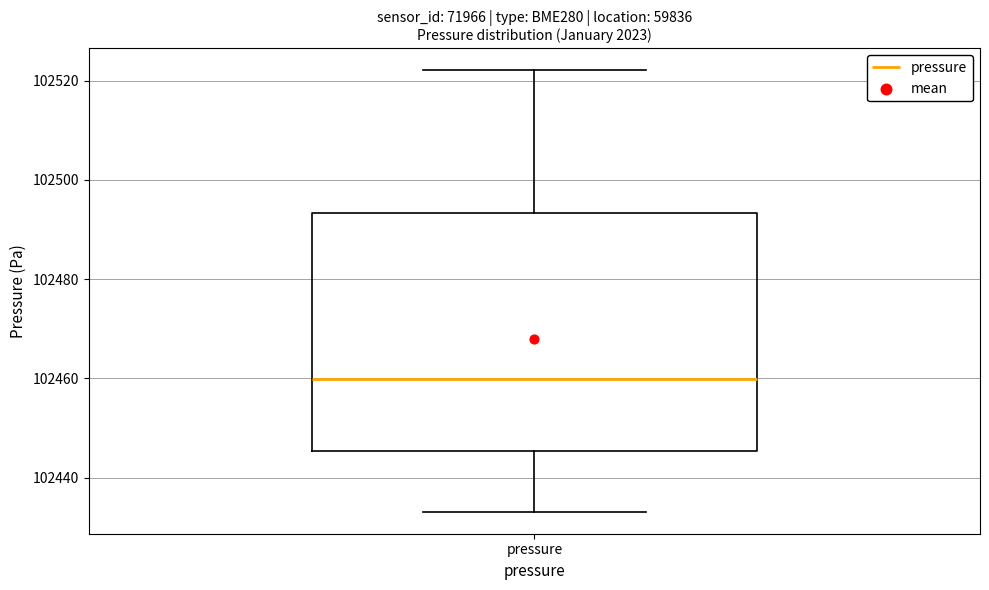

Transcribe this box plot: give where the median line is, the range the box spans, and where the two whiskers end, as read against the y-axis. The values are not printed on the chart, so give them approximately, as read against the axis.

median 102460, box 102446 to 102494, whiskers 102434 to 102522